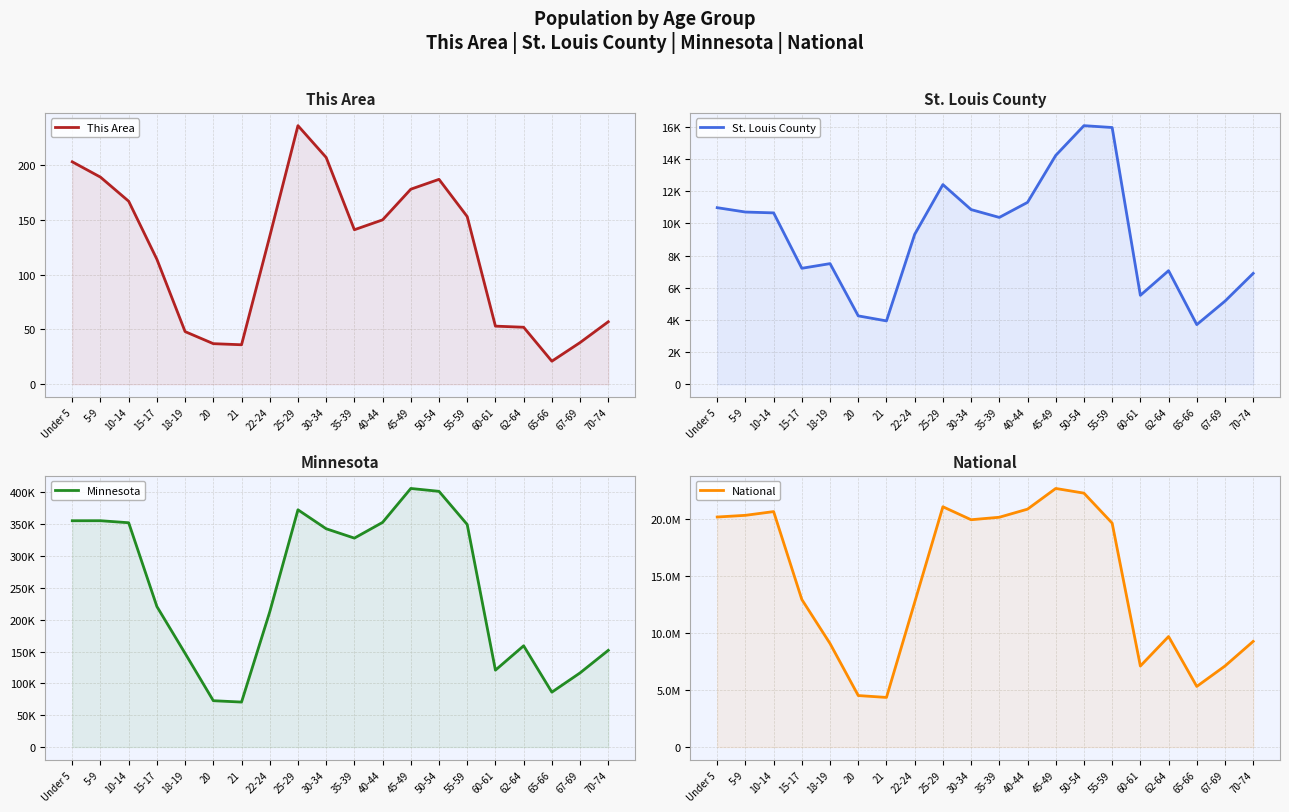

What is the sum of the National values at 55-59 and 50-54?

41962930